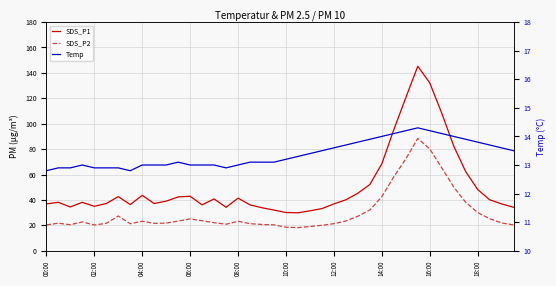

Rank the series at 31 from lowest to highest value.

Temp, SDS_P2, SDS_P1